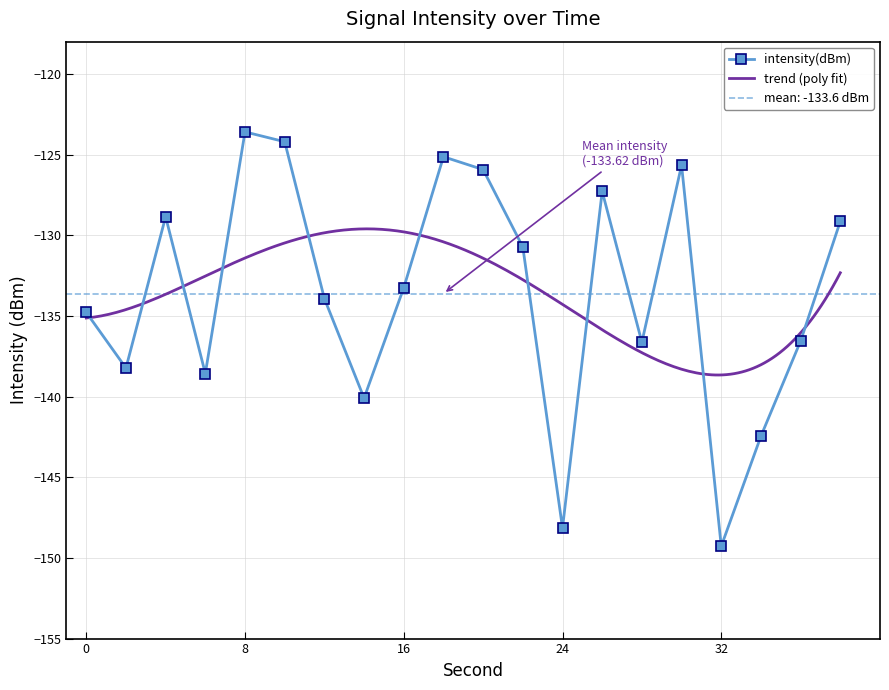

Reading left to right, transcribe all the data shown in this chart.

-134.8	-138.2	-128.9	-138.6	-123.6	-124.2	-133.9	-140.1	-133.3	-125.1	-125.9	-130.7	-148.1	-127.3	-136.6	-125.7	-149.3	-142.5	-136.6	-129.1